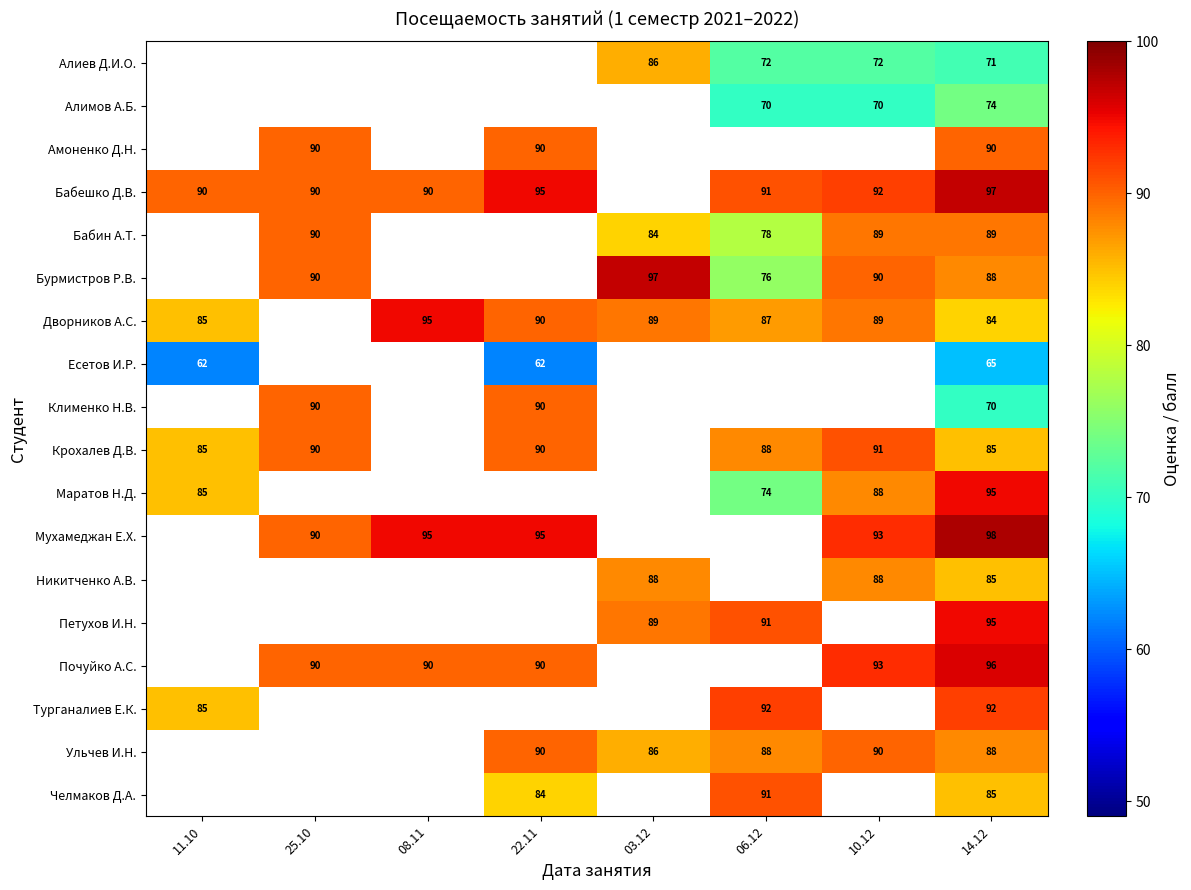

The value of Почуйко А.С. at 10.12 is 55. True or false?

False